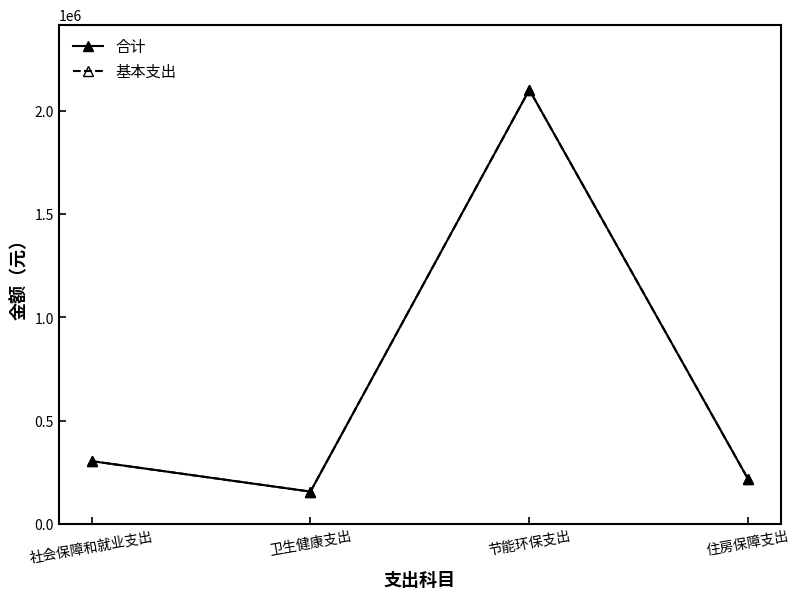

At which category is the sum across all series the highest?

节能环保支出